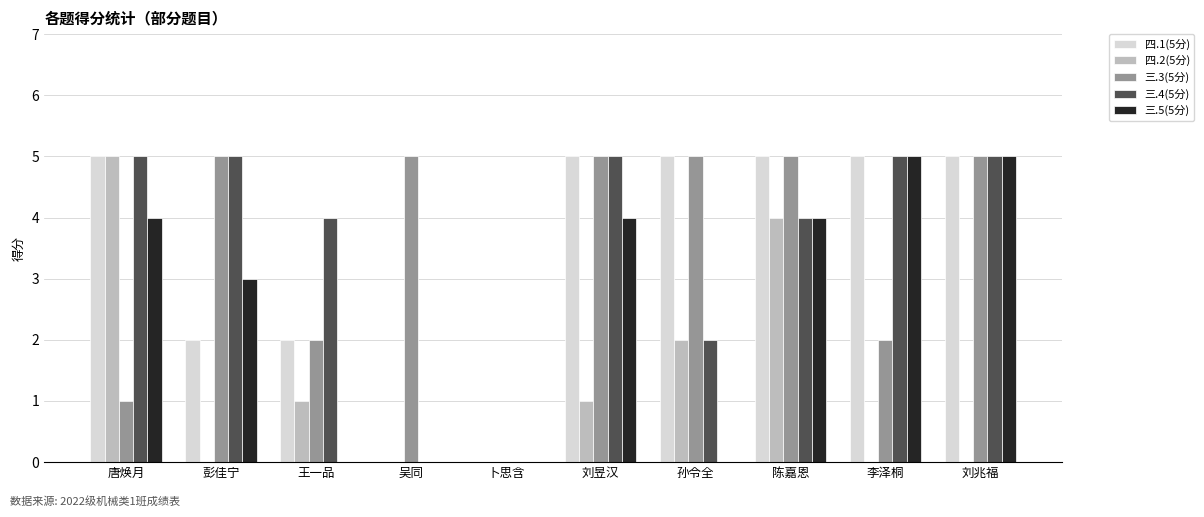

Which series changed the most between 孙令全 and 刘兆福?

三.5(5分)